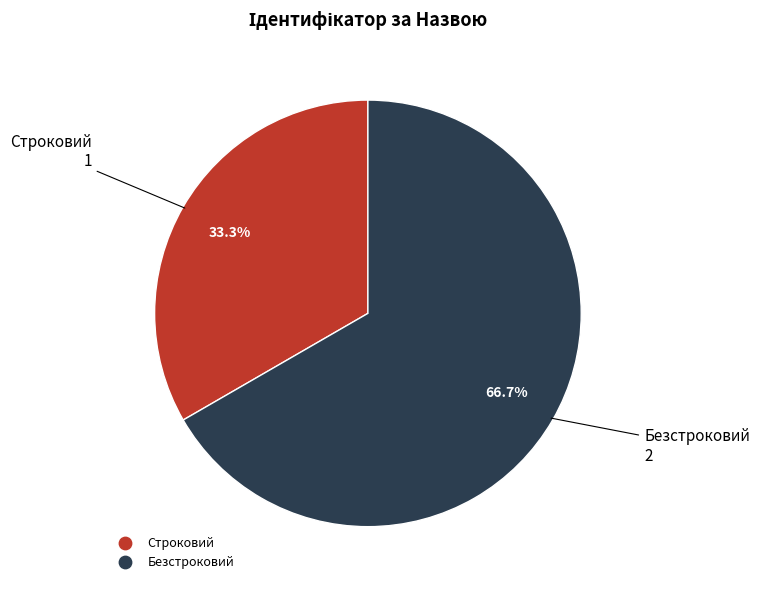

What portion of the pie excludes Безстроковий?

33.3%